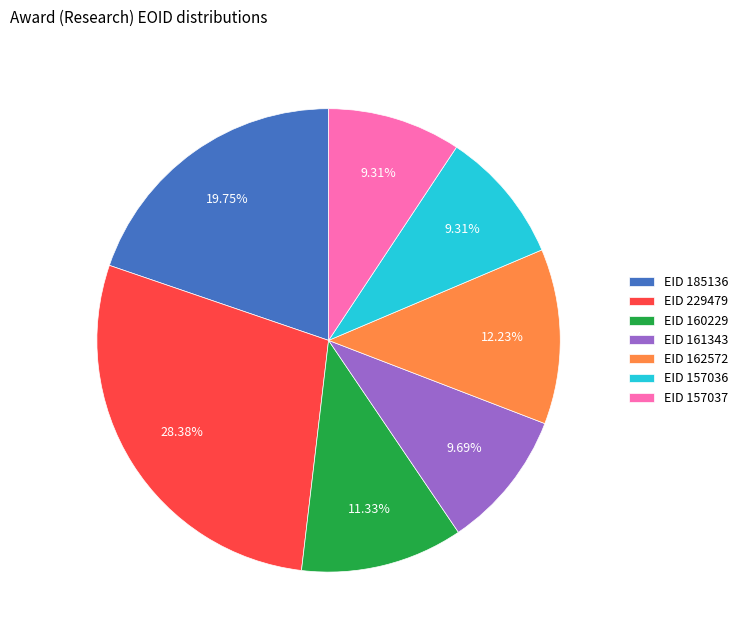

Which slice is the largest?

EID 229479